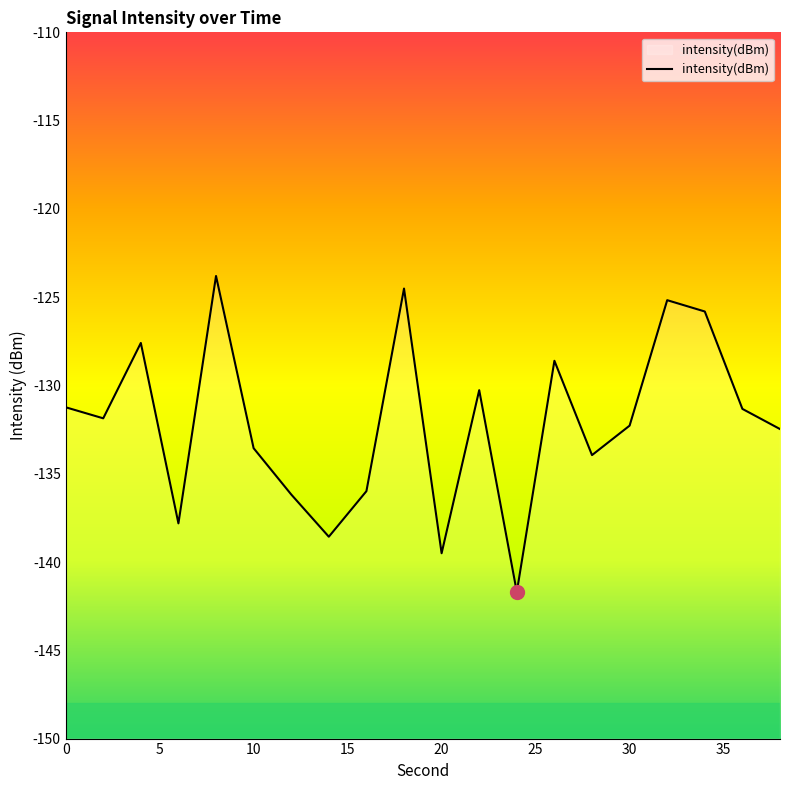

How many data points are above -131?

7